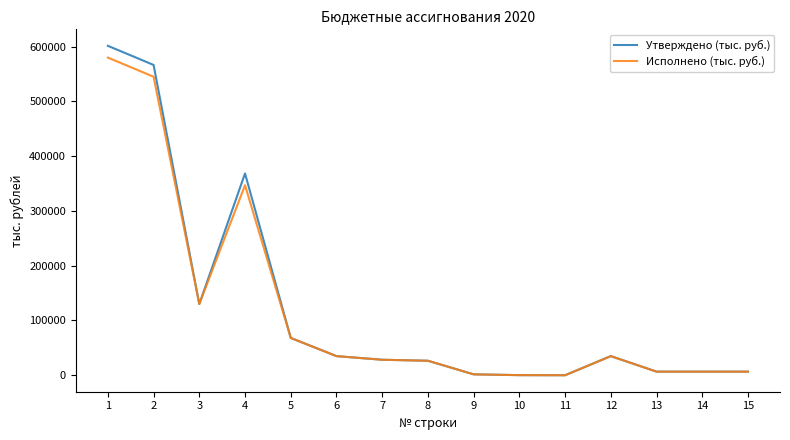

Which series has the widest spread of values?

Утверждено (тыс. руб.)